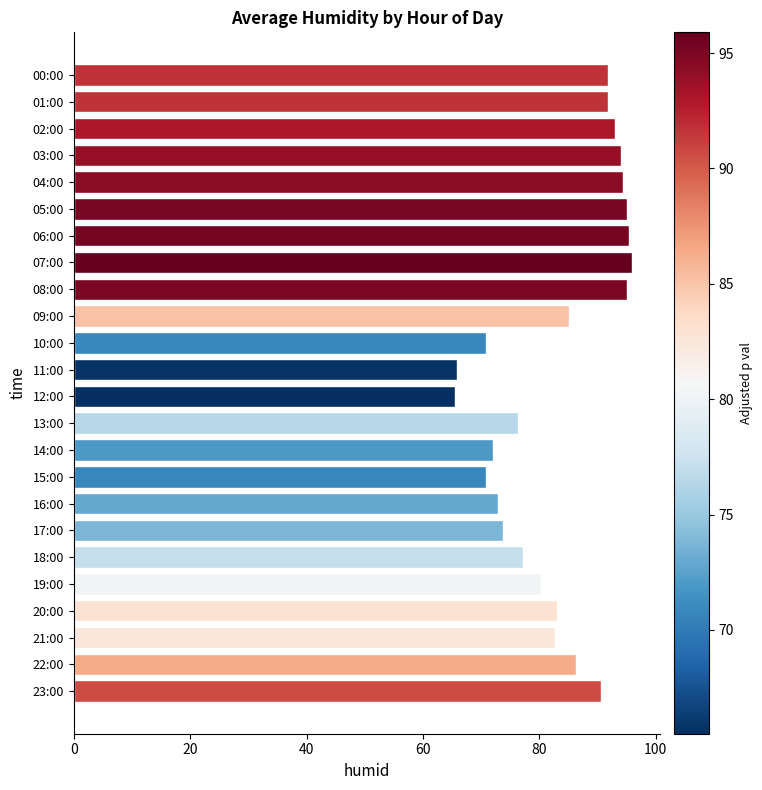

The chart shows a value of 60.1 at 08:00. True or false?

False